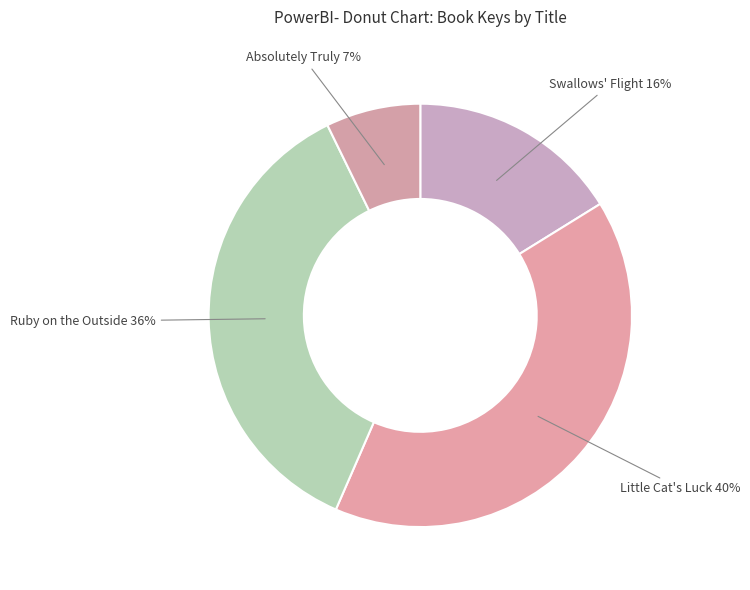

How many segments does this pie chart have?

4